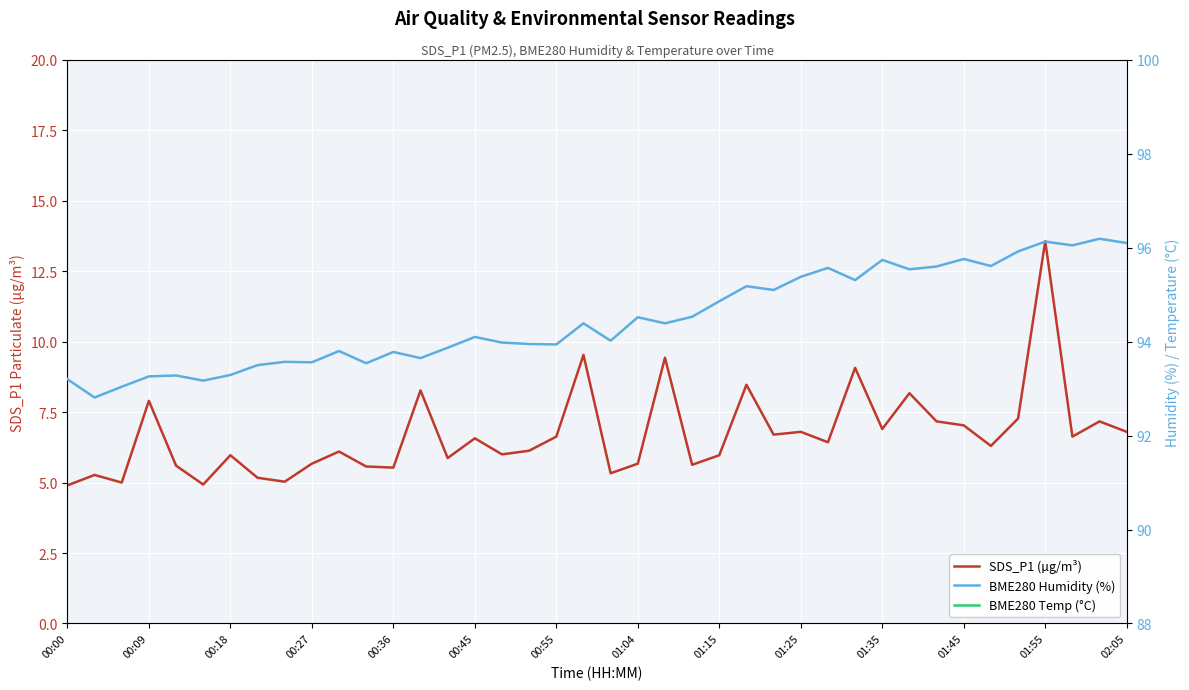

Which series changed the most between 01:04 and 26?

BME280 Humidity (%)